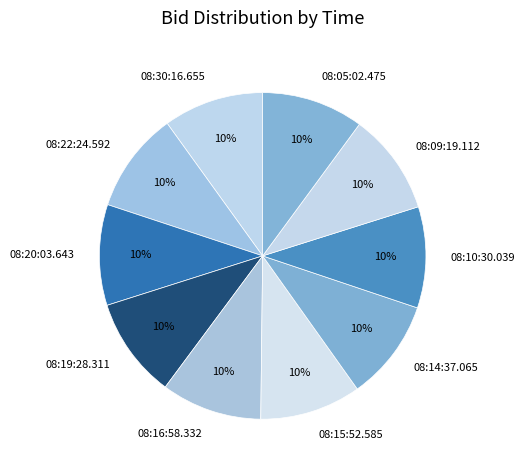

Approximately how many times larger is the value at 08:19:28.311 compared to 08:14:37.065?

1.0